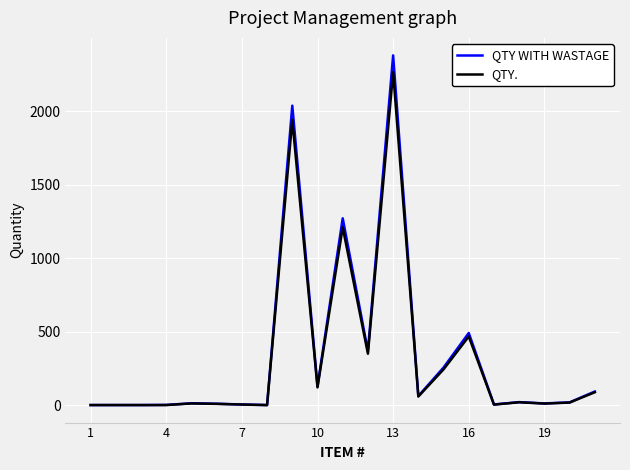

How many categories are shown in the chart?

21